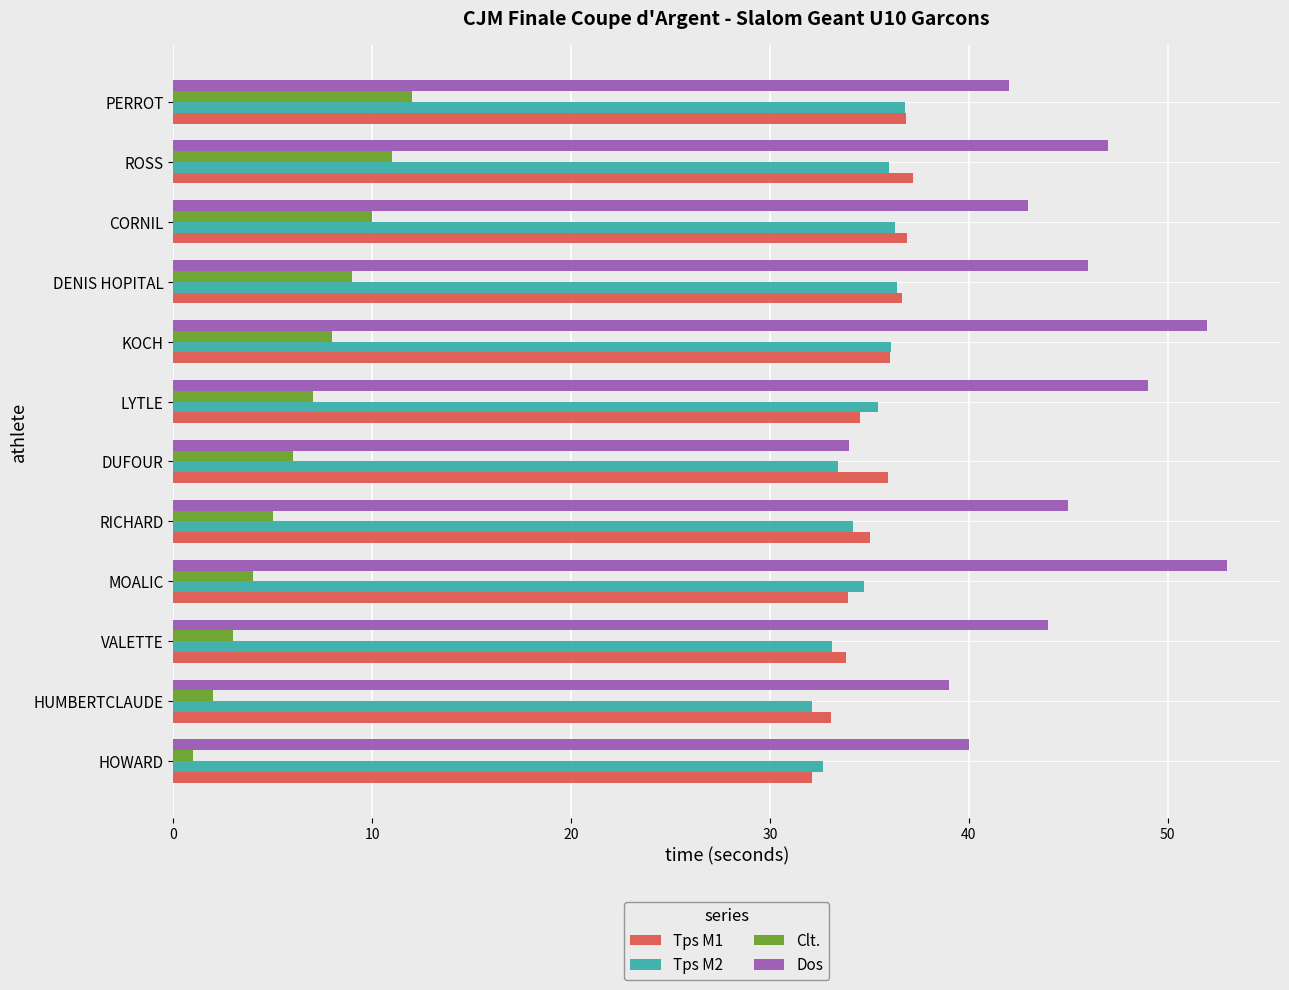

The value of Tps M2 at PERROT is 36.8. True or false?

True